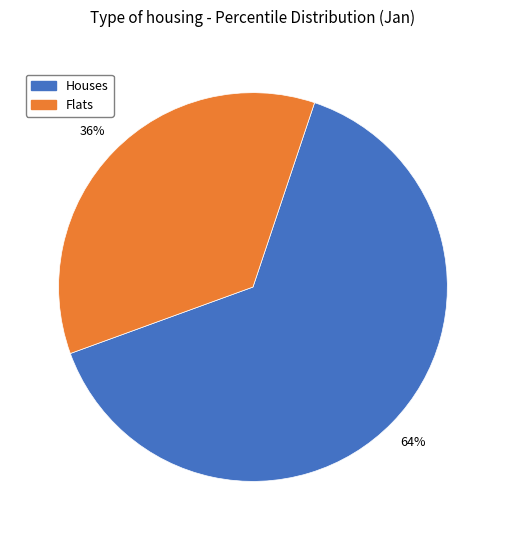

To the nearest percent, what is the average slice percentage?

50%